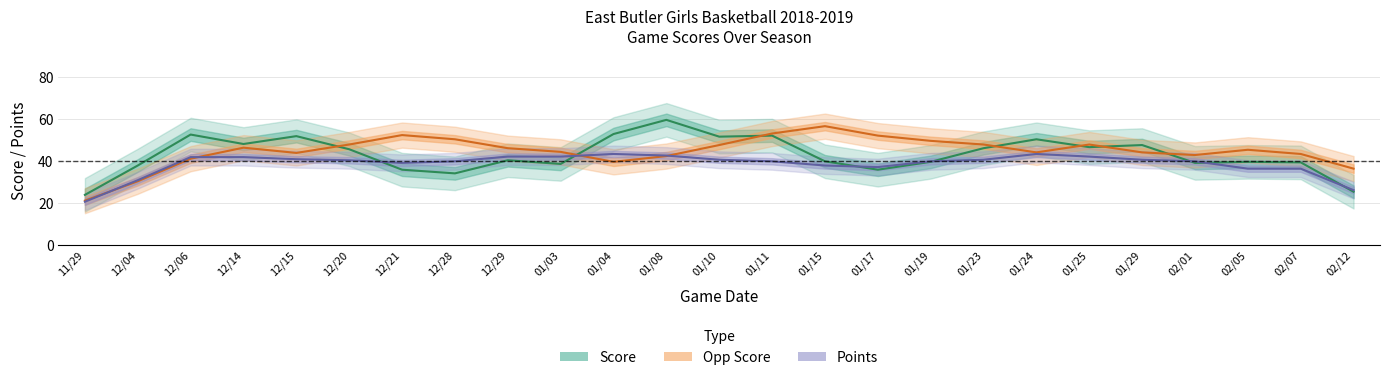

Between 12/04 and 01/03, which series saw the biggest shift?

Opp Score